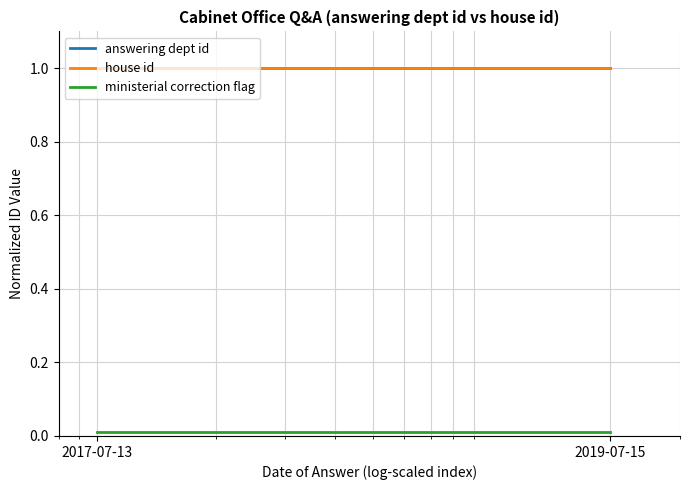

Does the chart display data point markers on the line(s)?

No